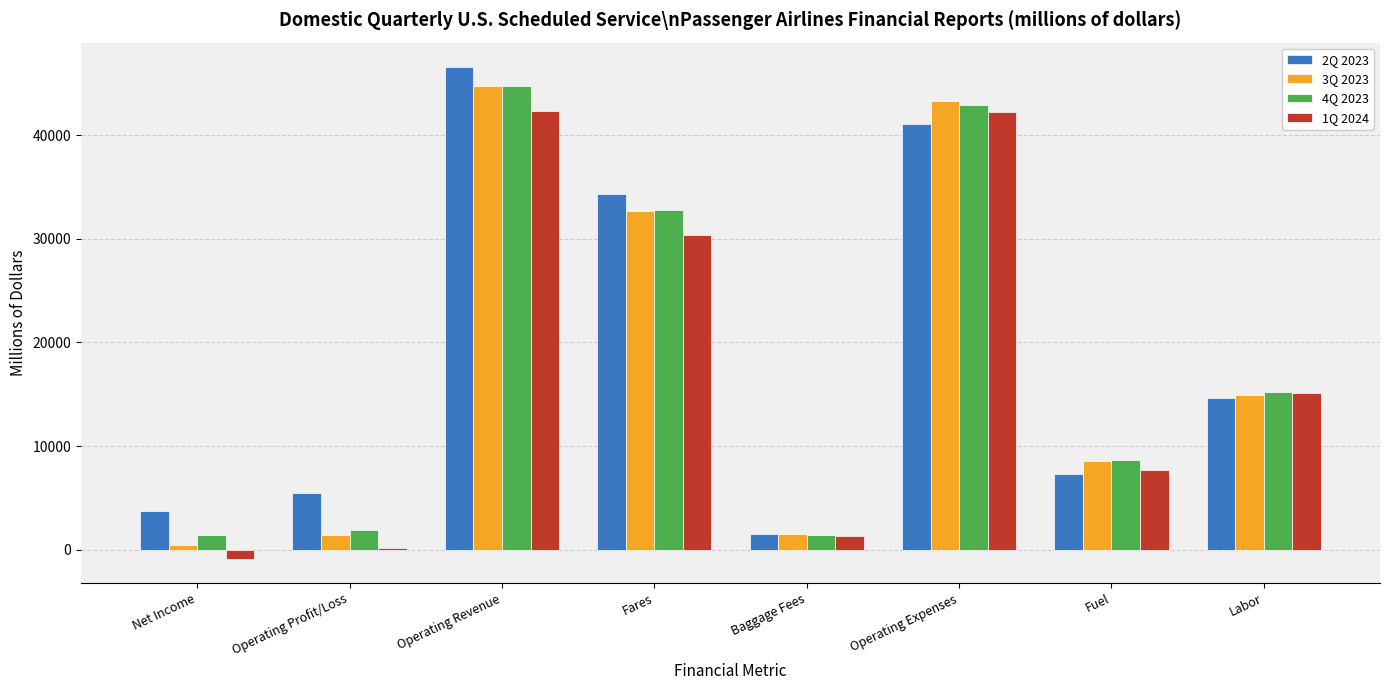

Which series has the largest total across all categories?

2Q 2023